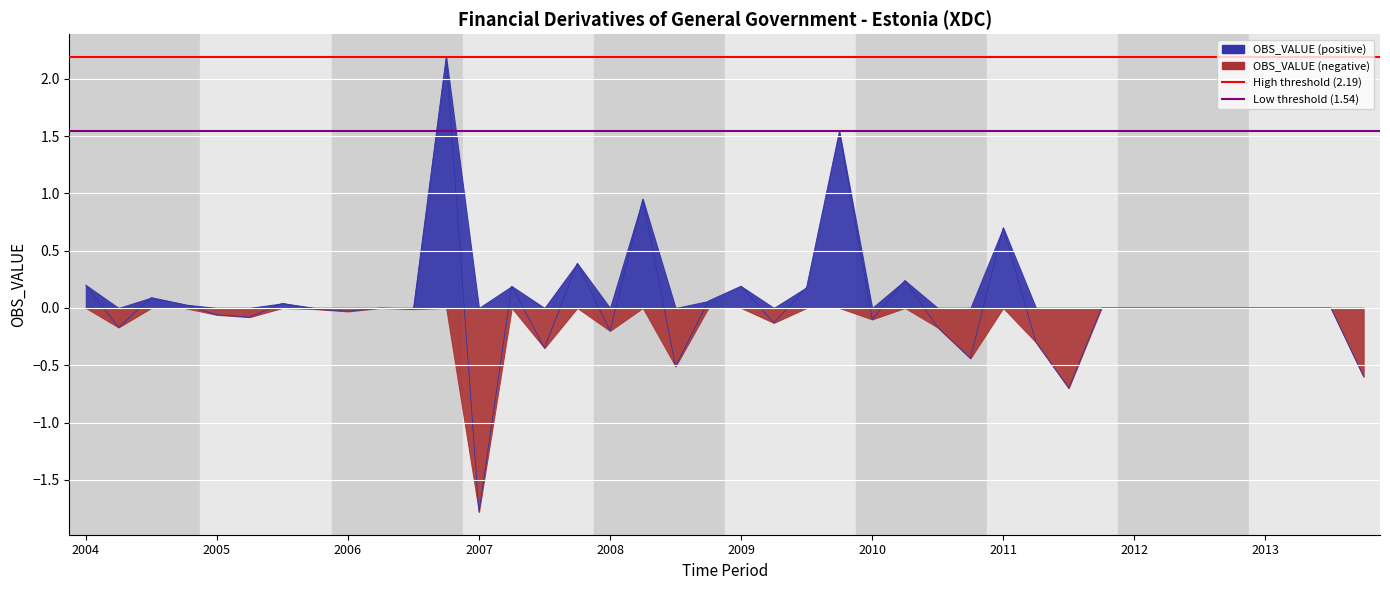

How many positive values are there?

14